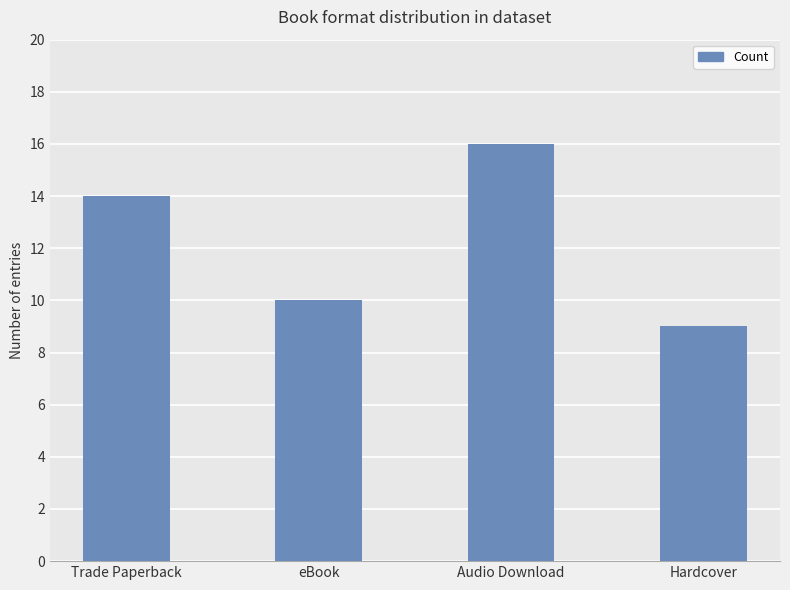

What is the change in value from Audio Download to Hardcover?

-7